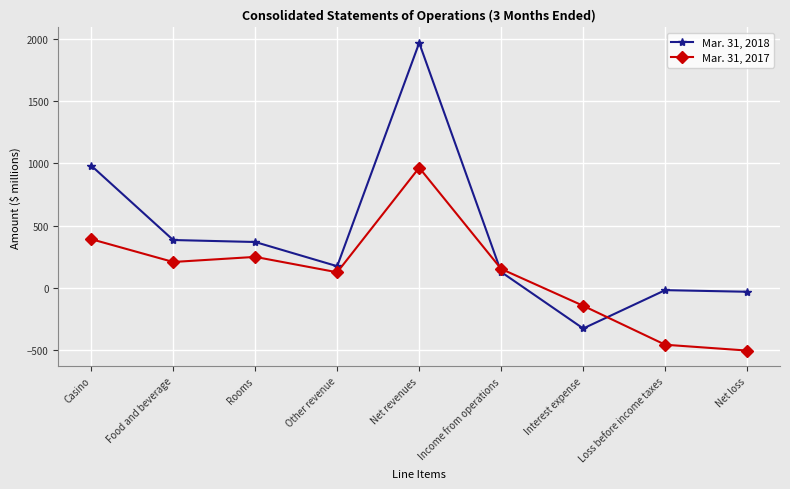

How many intersections are there between Mar. 31, 2017 and Mar. 31, 2018?

2